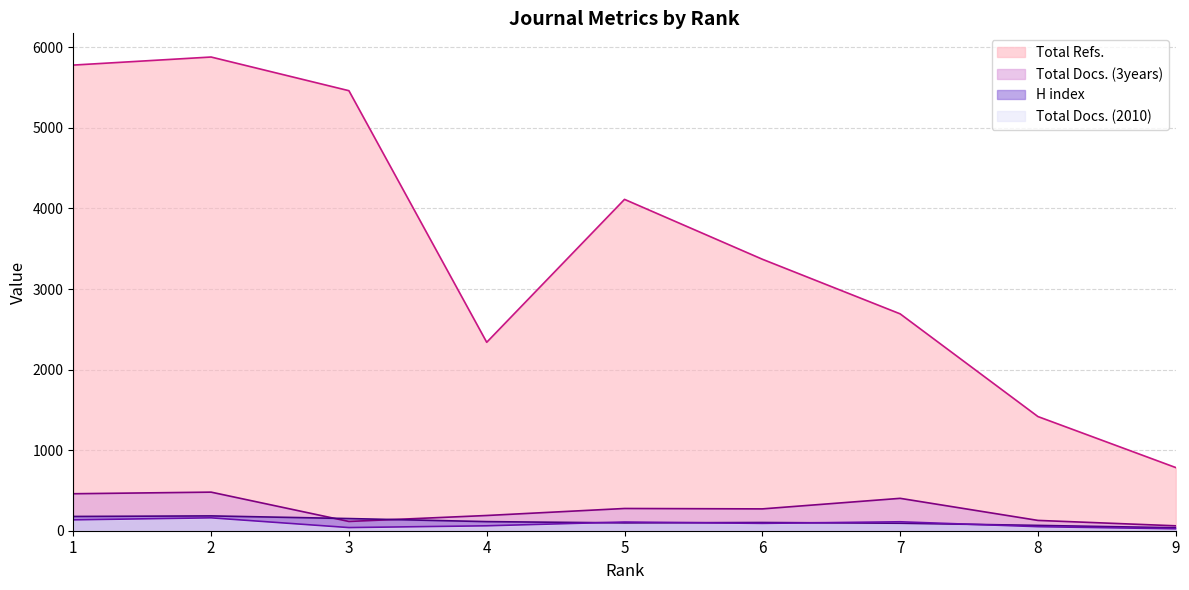

Is the value of H index at 9 greater than the value of Total Docs. (2010) at 2?

No